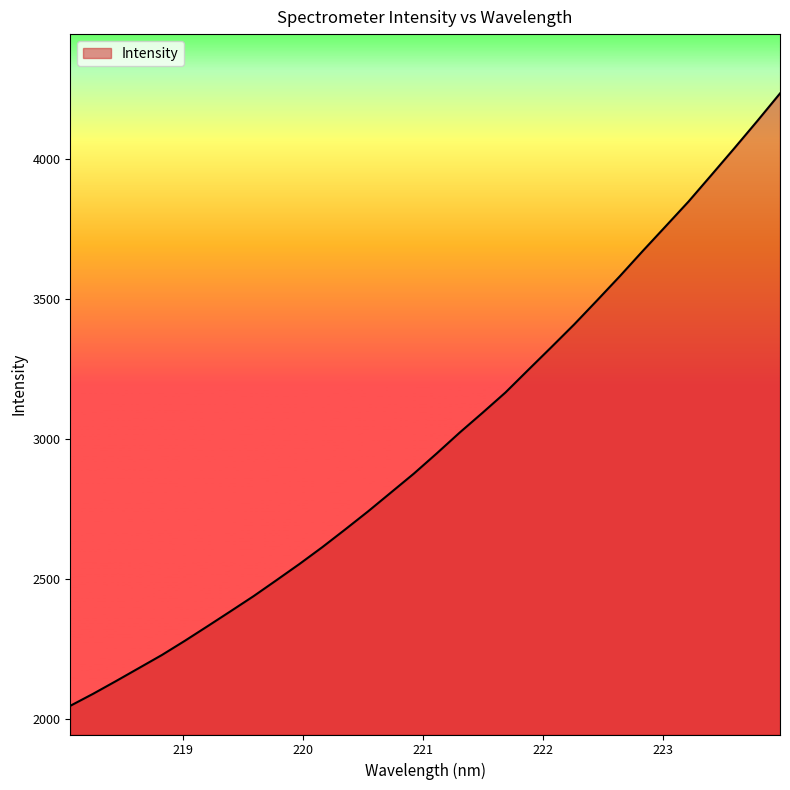

What is the difference between the maximum and minimum values?

2186.0